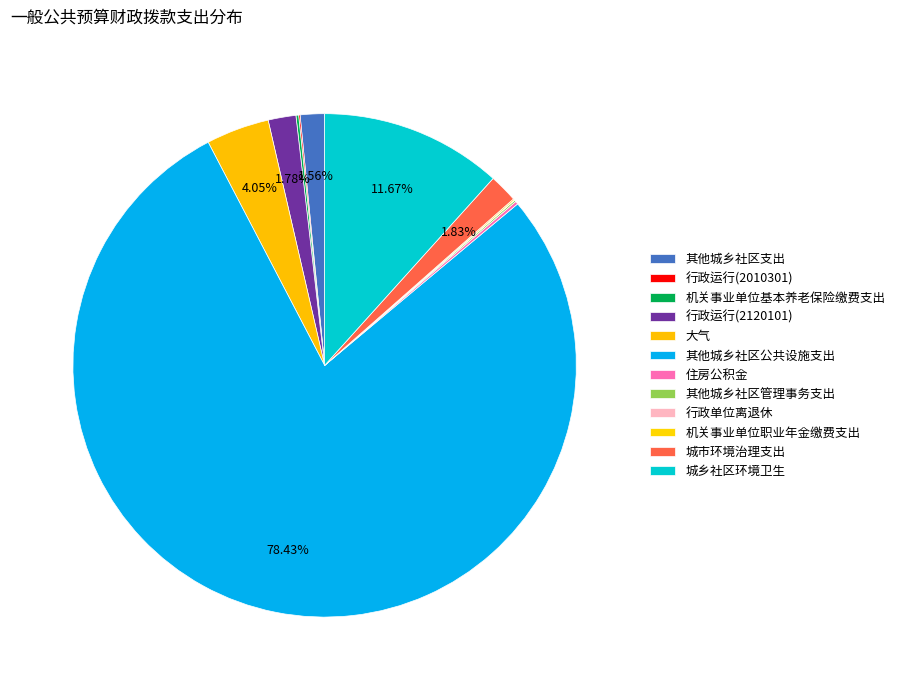

Between 行政运行(2120101) and 行政运行(2010301), which is larger?

行政运行(2120101)